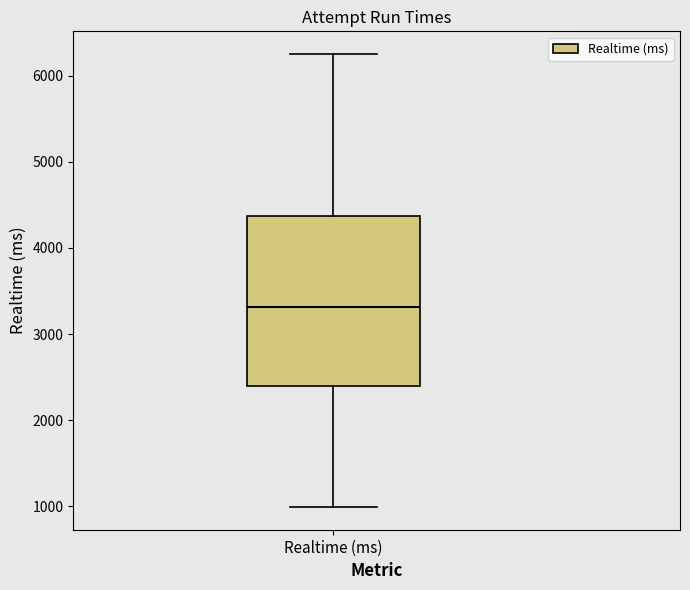

Read this box plot against the y-axis: the position of the median line, the range covered by the box, and the ends of both whiskers. The values are not printed on the chart, so give them approximately, as read against the axis.

median 3300, box 2400 to 4400, whiskers 1000 to 6300